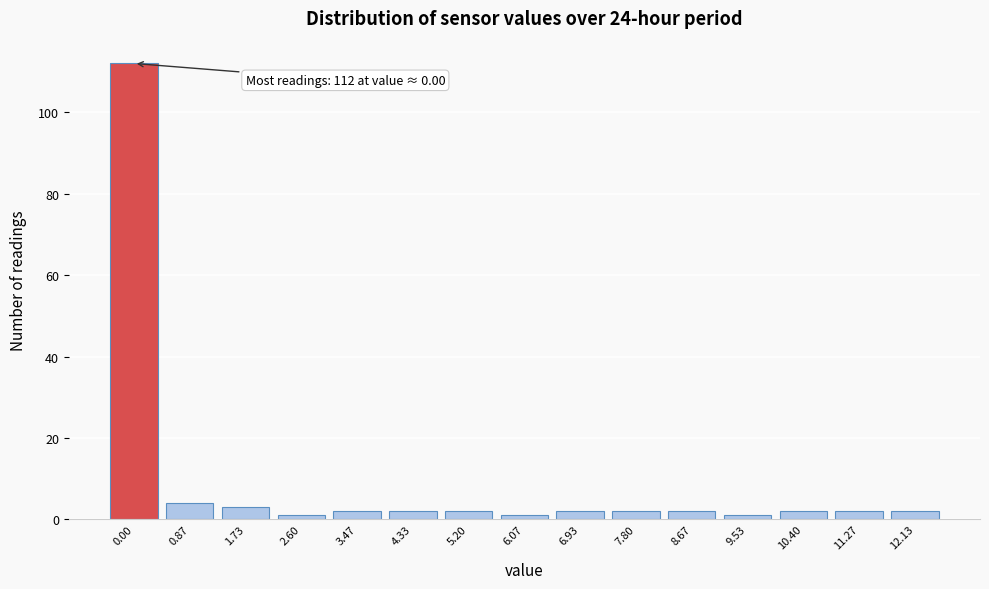

Reading right to left, list all the values displayed in this chart.

2	2	2	1	2	2	2	1	2	2	2	1	3	4	112